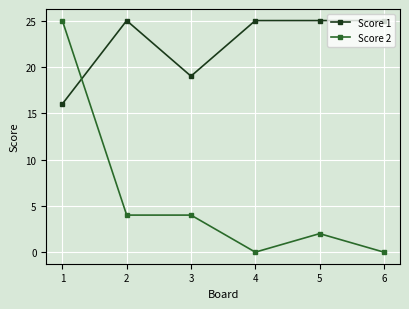

How many data points does each series have?

6